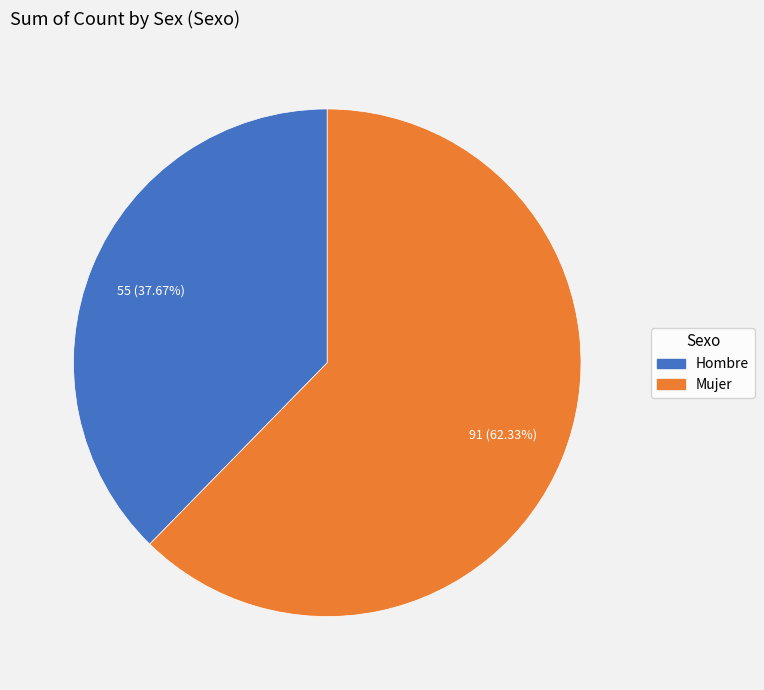

What portion of the pie excludes Mujer?

37.7%